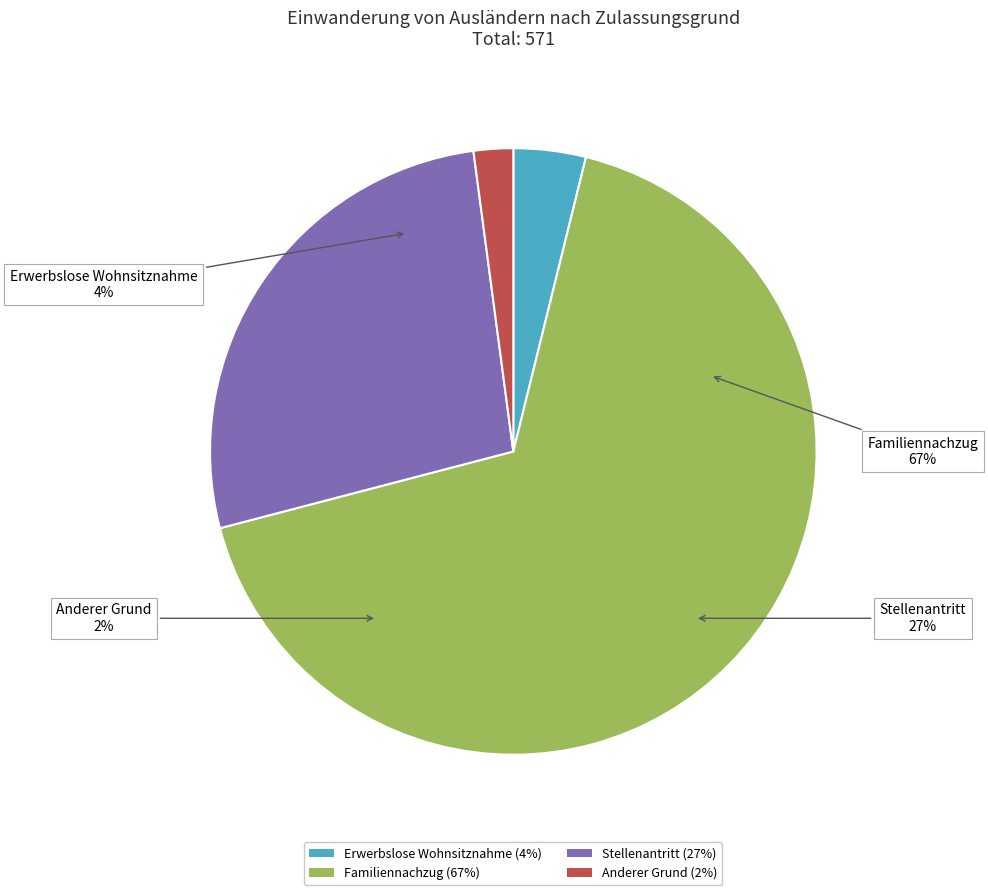

What percentage is the Familiennachzug slice, to the nearest percent?

67%